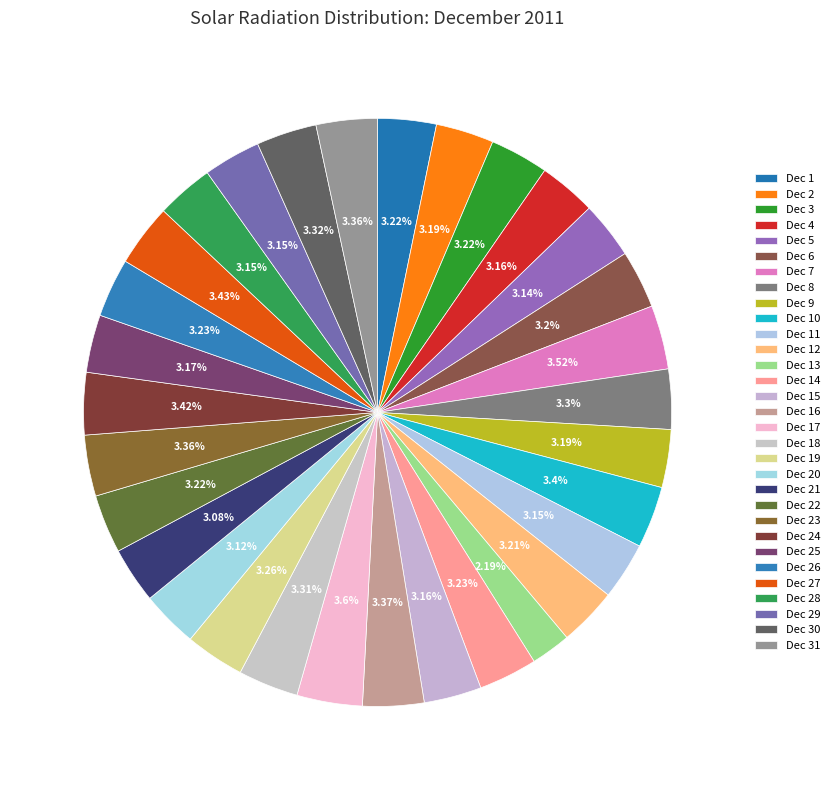

The Dec 2 slice represents 1% of the pie. True or false?

False